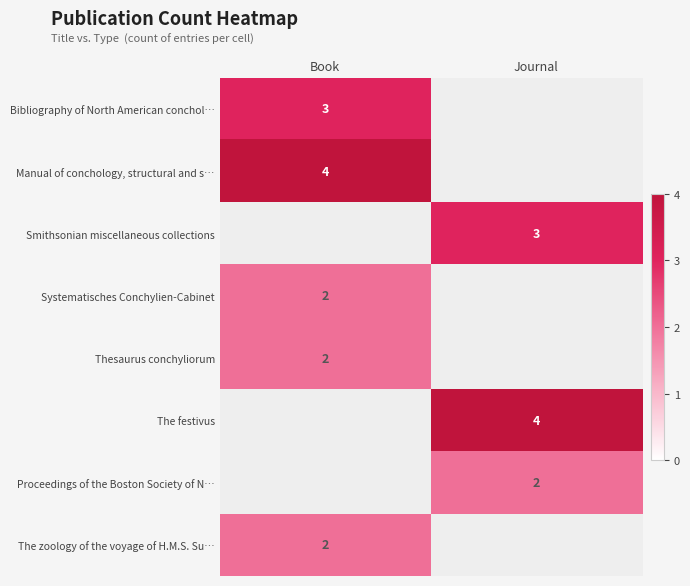

At how many categories does at least one series exceed 3?

2